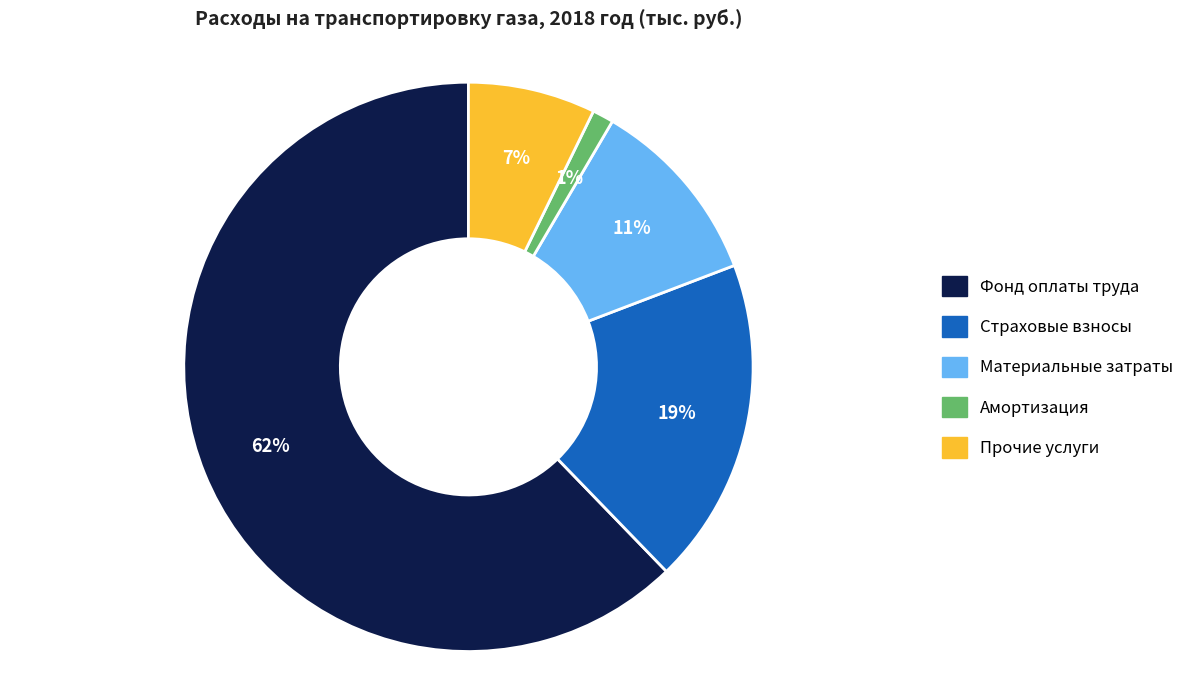

Is it true that Фонд оплаты труда is 62% of the pie?

True